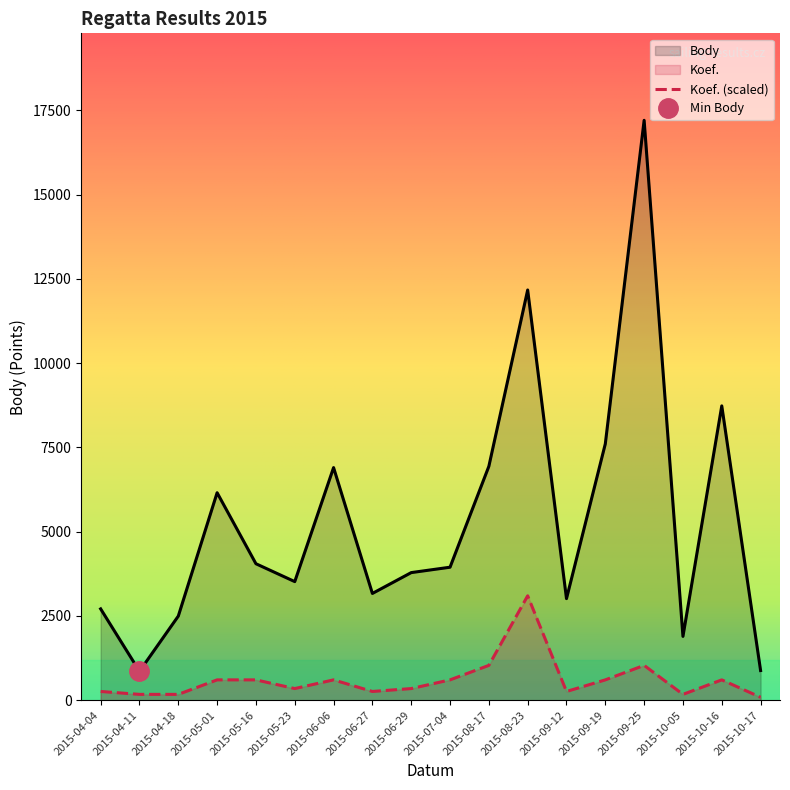

The Koef. series shows 258.0 at 2015-09-12. True or false?

True